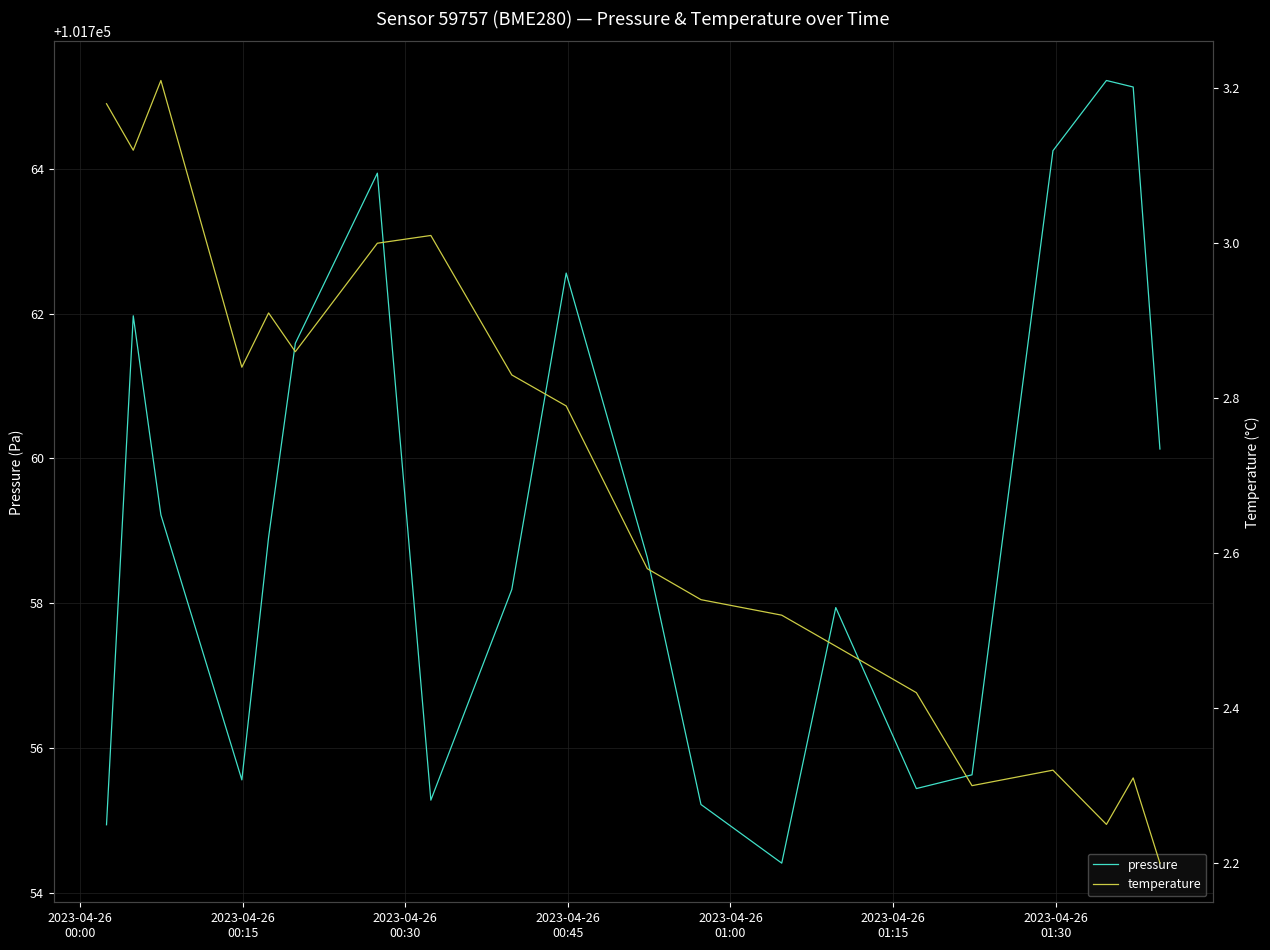

What is the lowest value of the pressure series?

101754.4